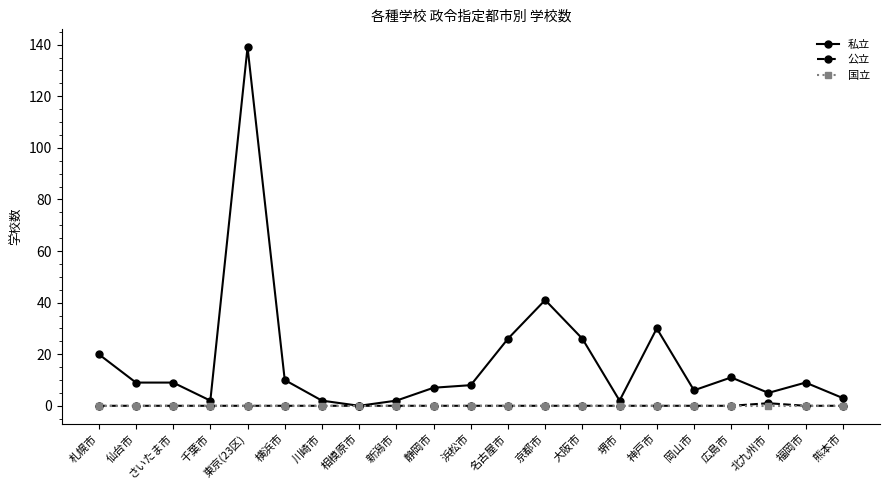

Which series has the largest range (max minus min)?

私立